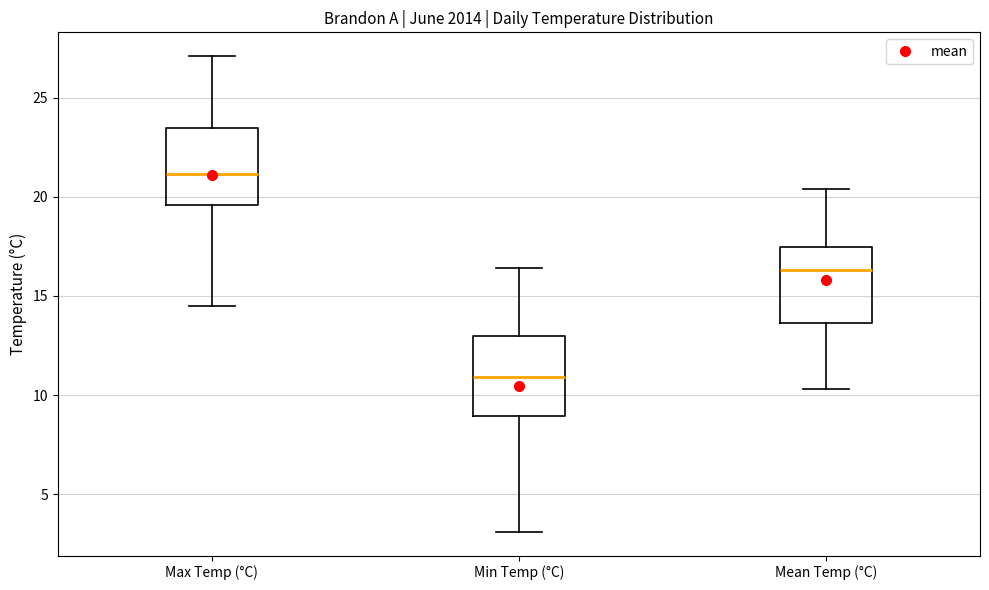

Reading left to right, read every box against the y-axis: the position of its median line, the range the box covers, and the ends of its whiskers. The values are not printed on the chart, so give them approximately, as read against the axis.

Max Temp (°C): median 21.0, box 19.5 to 23.5, whiskers 14.5 to 27.0
Min Temp (°C): median 11.0, box 9.0 to 13.0, whiskers 3.0 to 16.5
Mean Temp (°C): median 16.5, box 13.5 to 17.5, whiskers 10.5 to 20.5